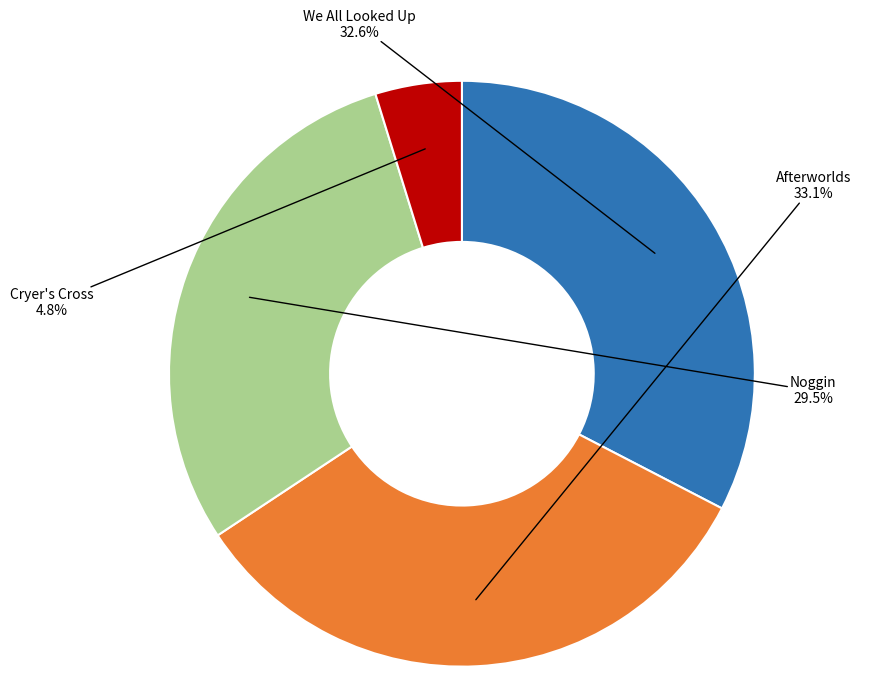

Does Noggin represent more than half of the total?

No